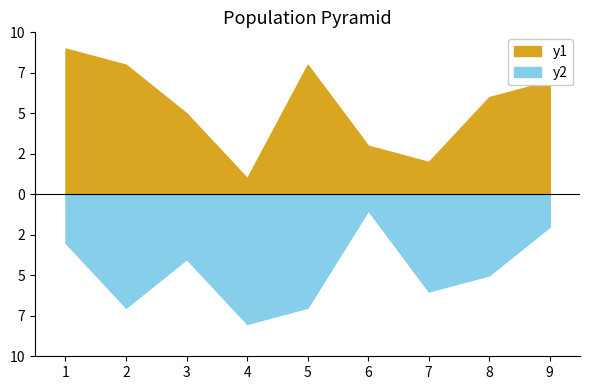

Is it true that y1 equals 8 at 2?

True